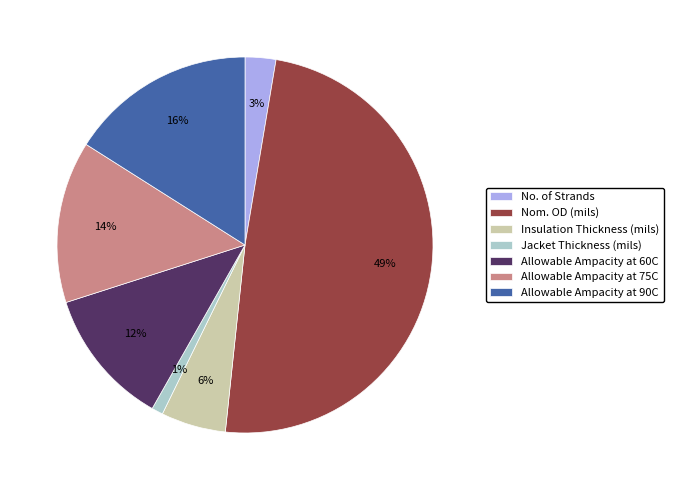

Which slice is the smallest?

Jacket Thickness (mils)